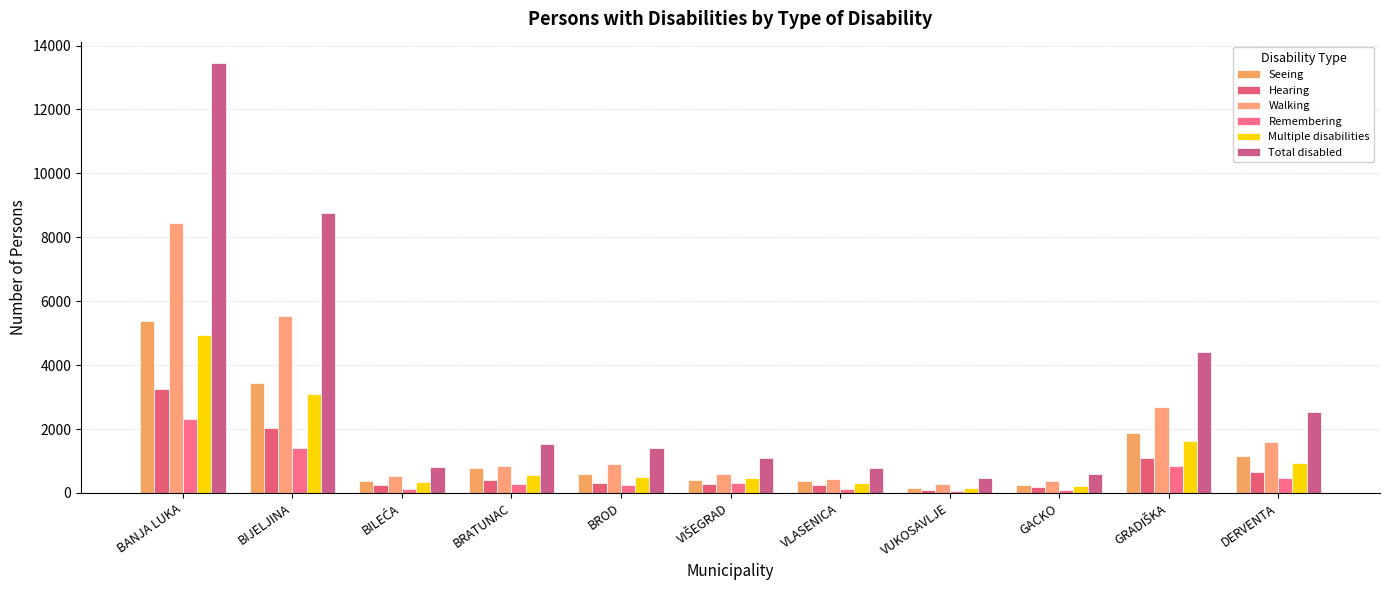

How many categories are shown in the chart?

11